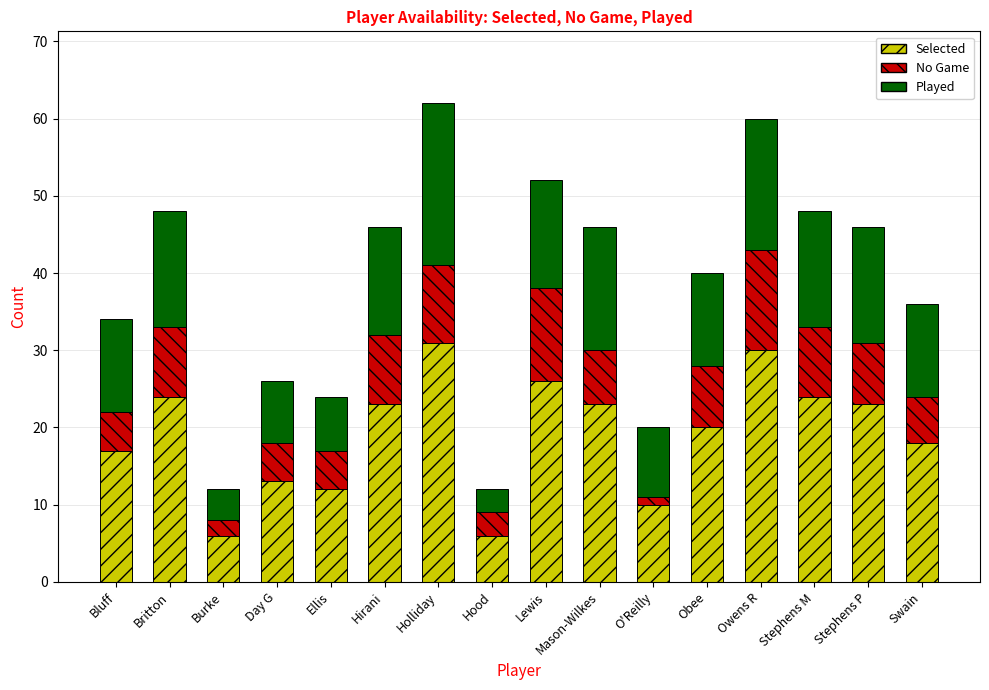

What is the total value across all series at Lewis?

52